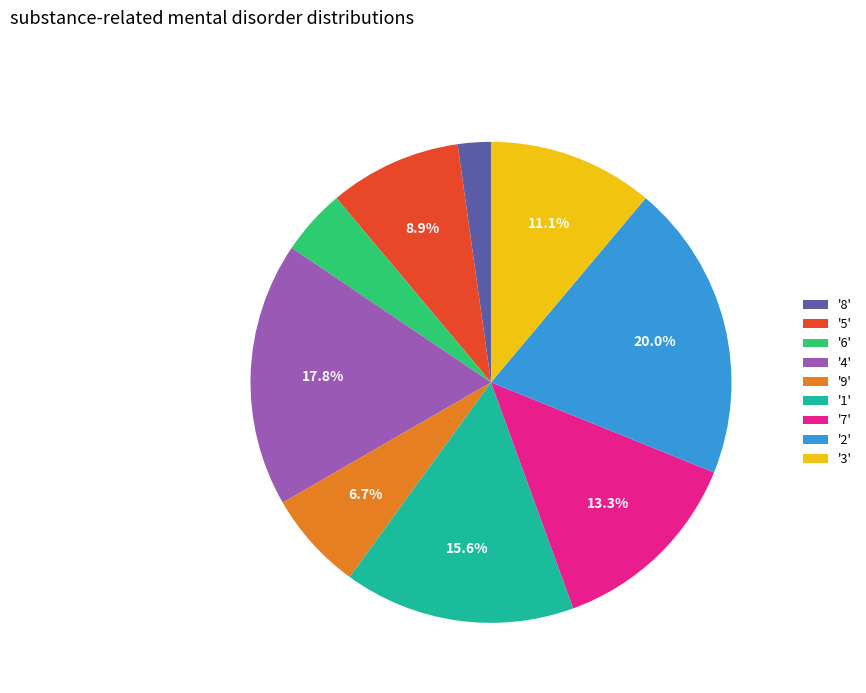

Is '3' the majority of the pie?

No